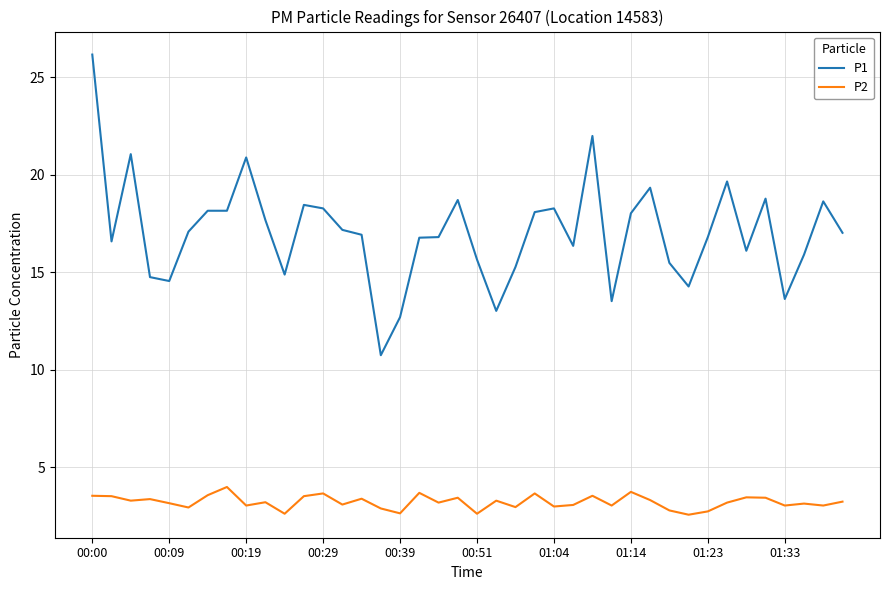

What is the smallest value displayed?

2.6